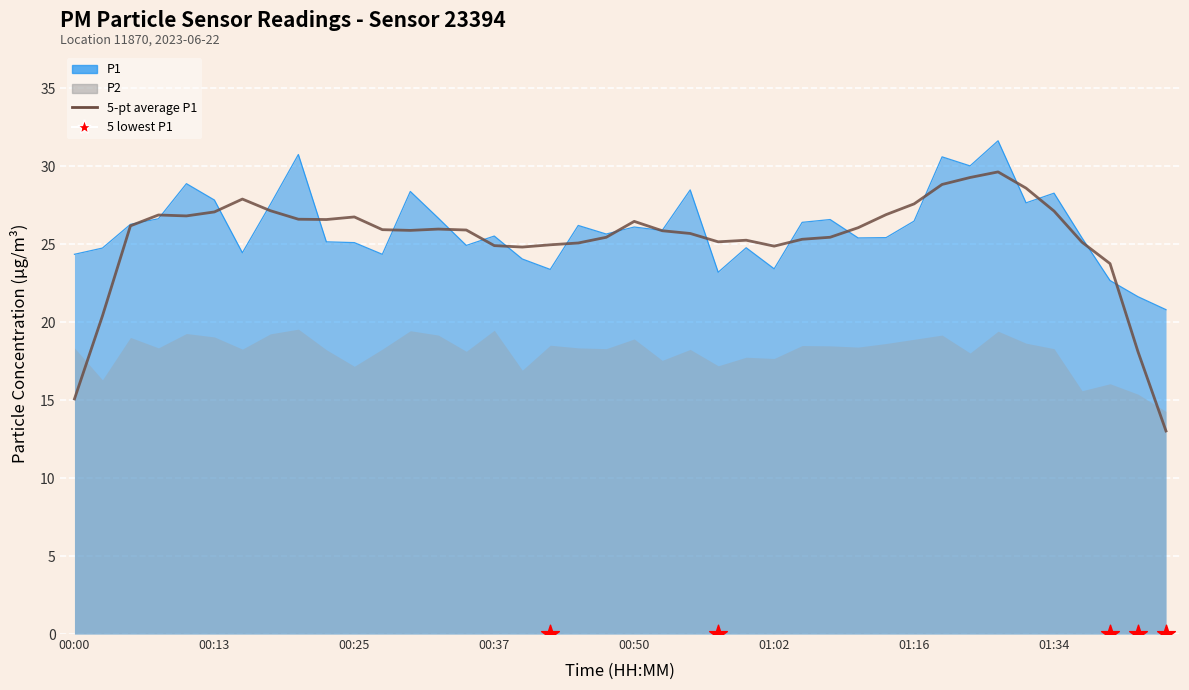

Between 00:28 and 00:52, which is larger?

00:52